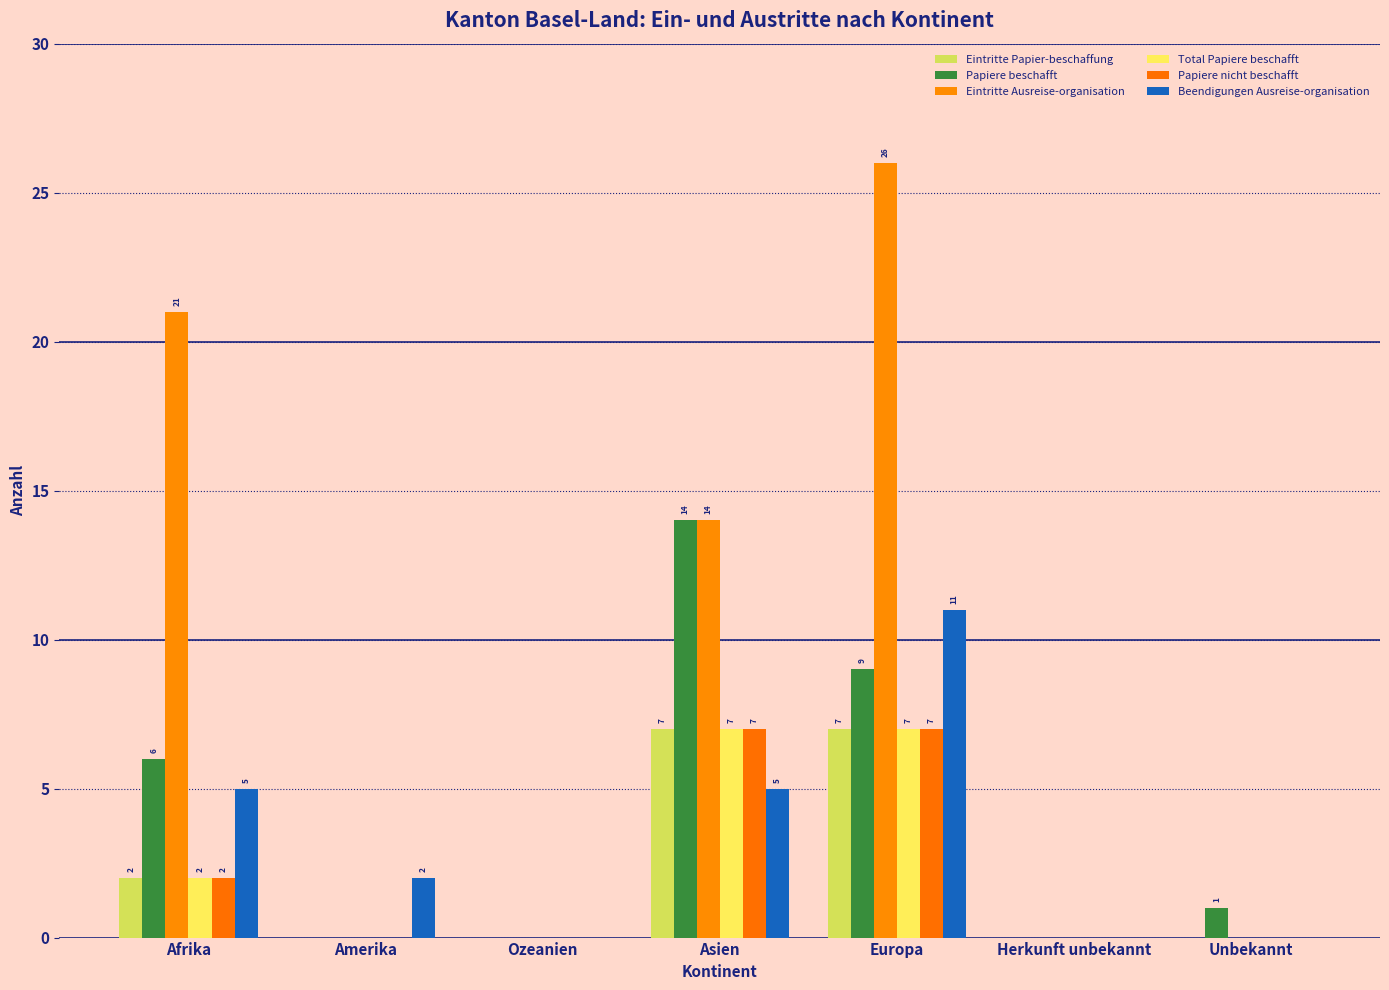

What is the difference between the maximum and minimum values in the Papiere beschafft series?

14